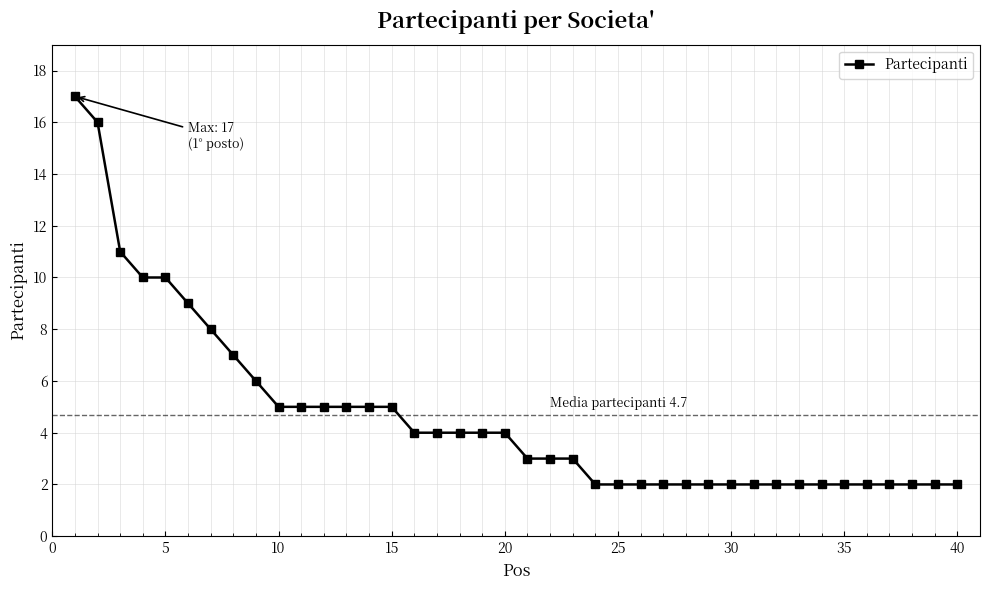

How many lines are shown in the chart?

1